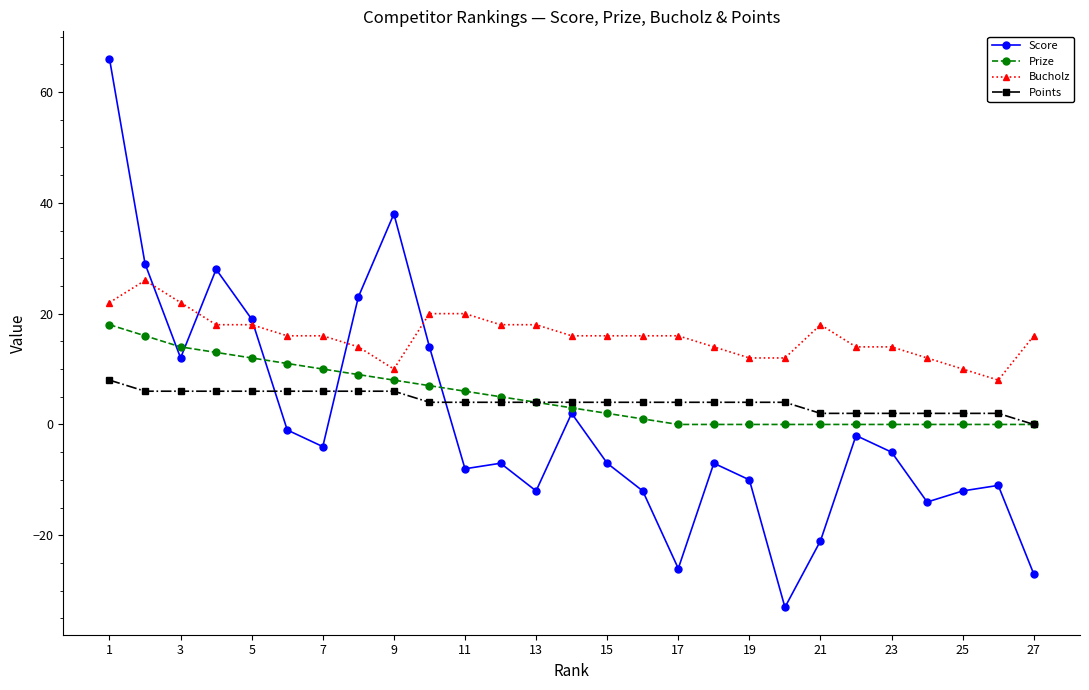

Which series has the widest spread of values?

Score